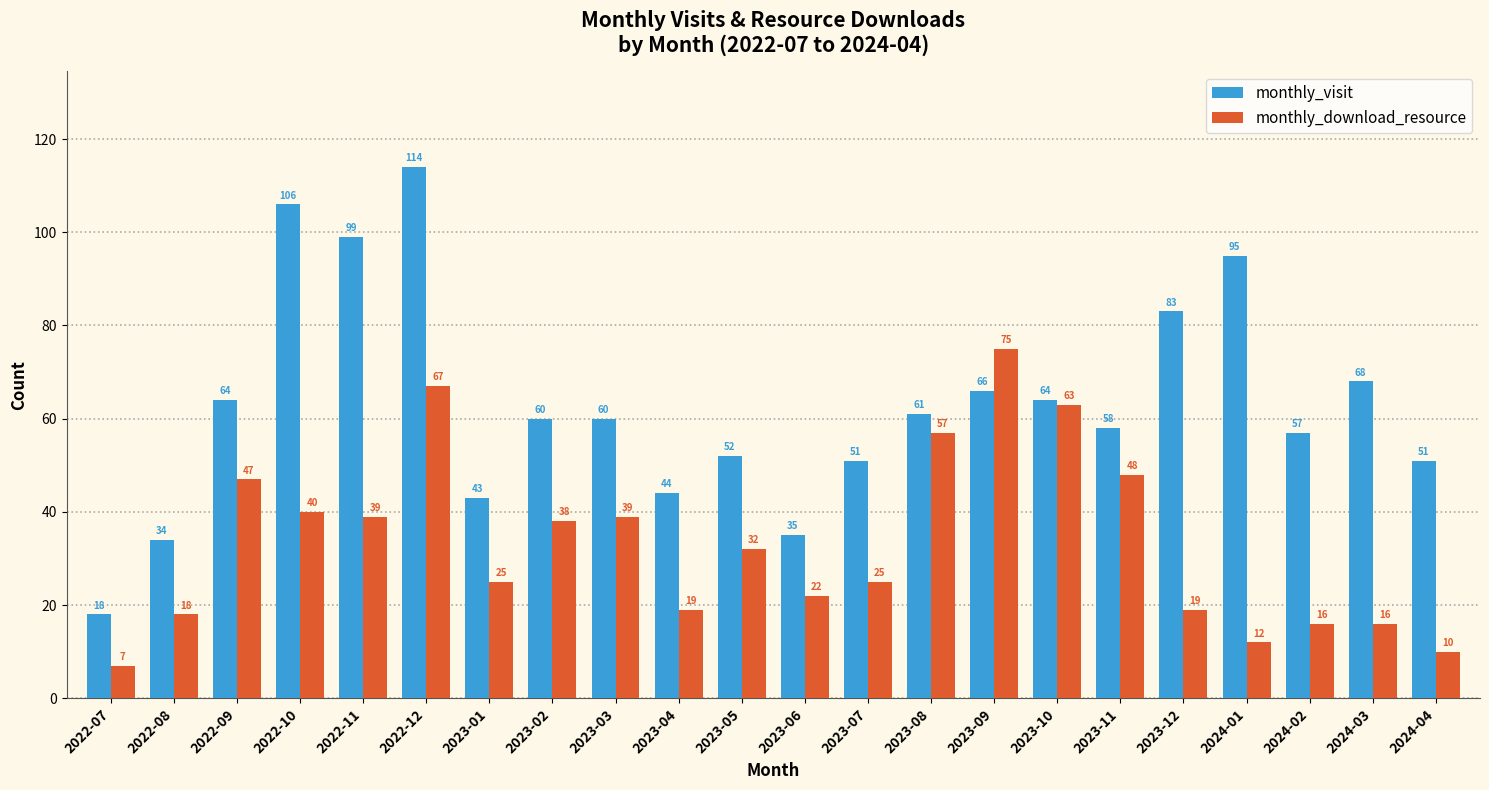

What is the spread (max minus min) of values at 2023-02?

22